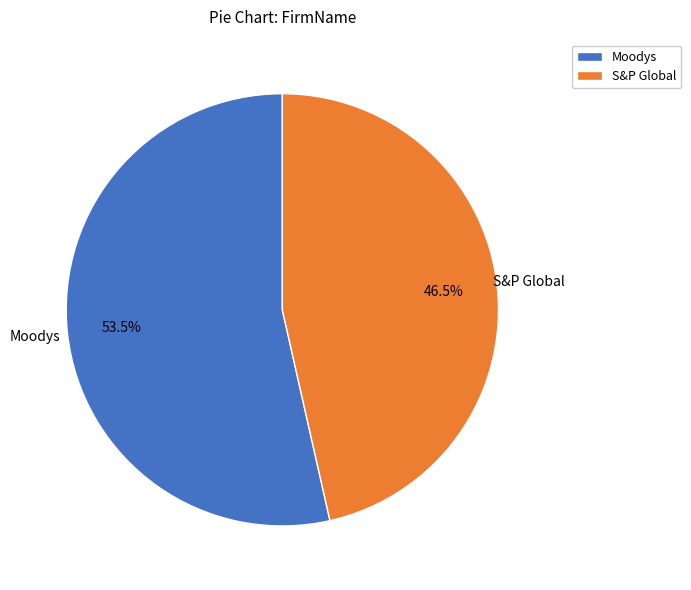

Count the number of slices in the pie.

2